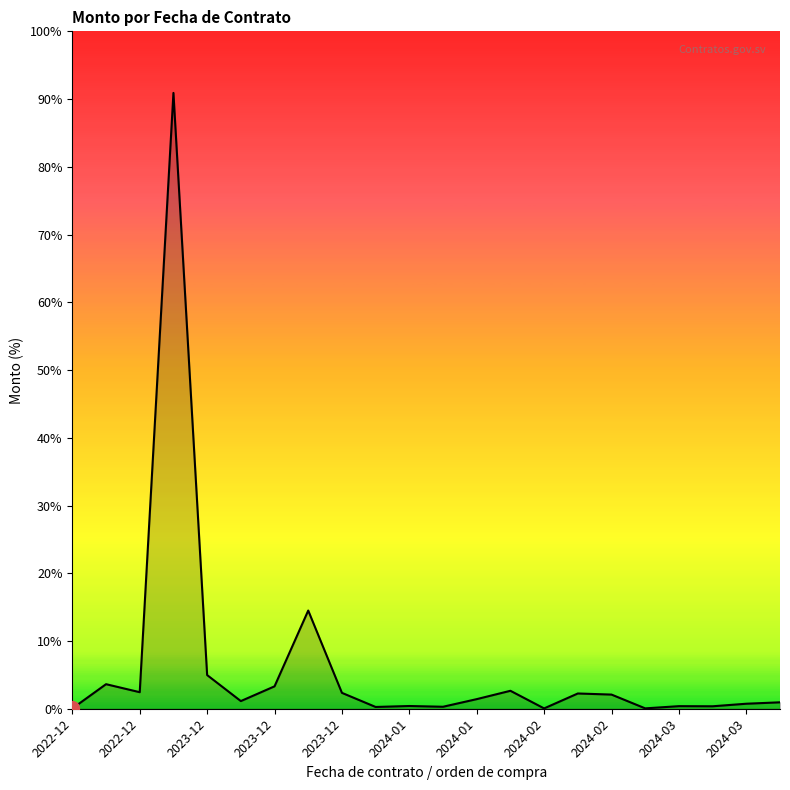

Is this an area chart (filled region under the line)?

Yes